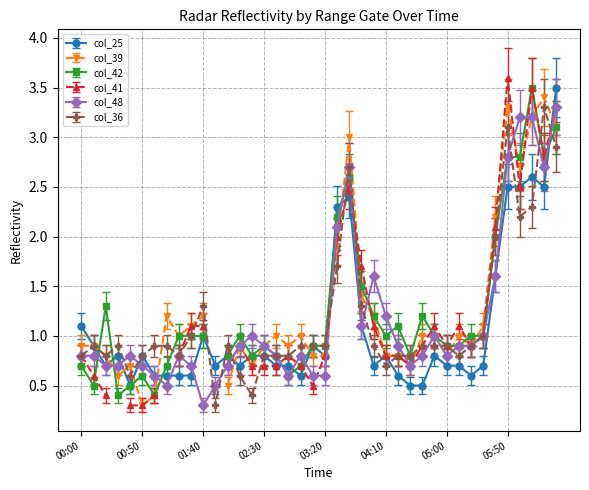

Is the value of col_36 at 00:00 greater than the value of col_48 at 00:50?

Yes